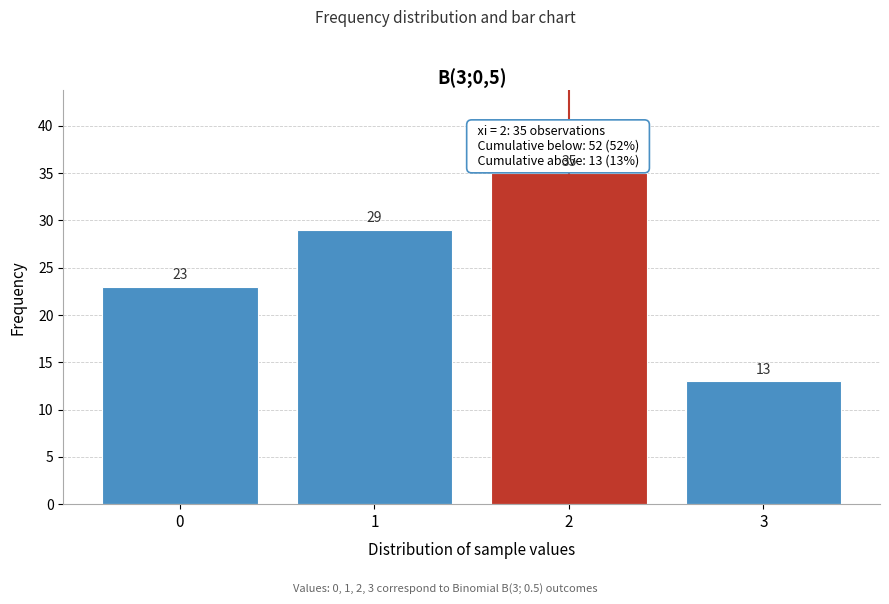

Reading left to right, extract all data points from this chart.

0=23	1=29	2=35	3=13